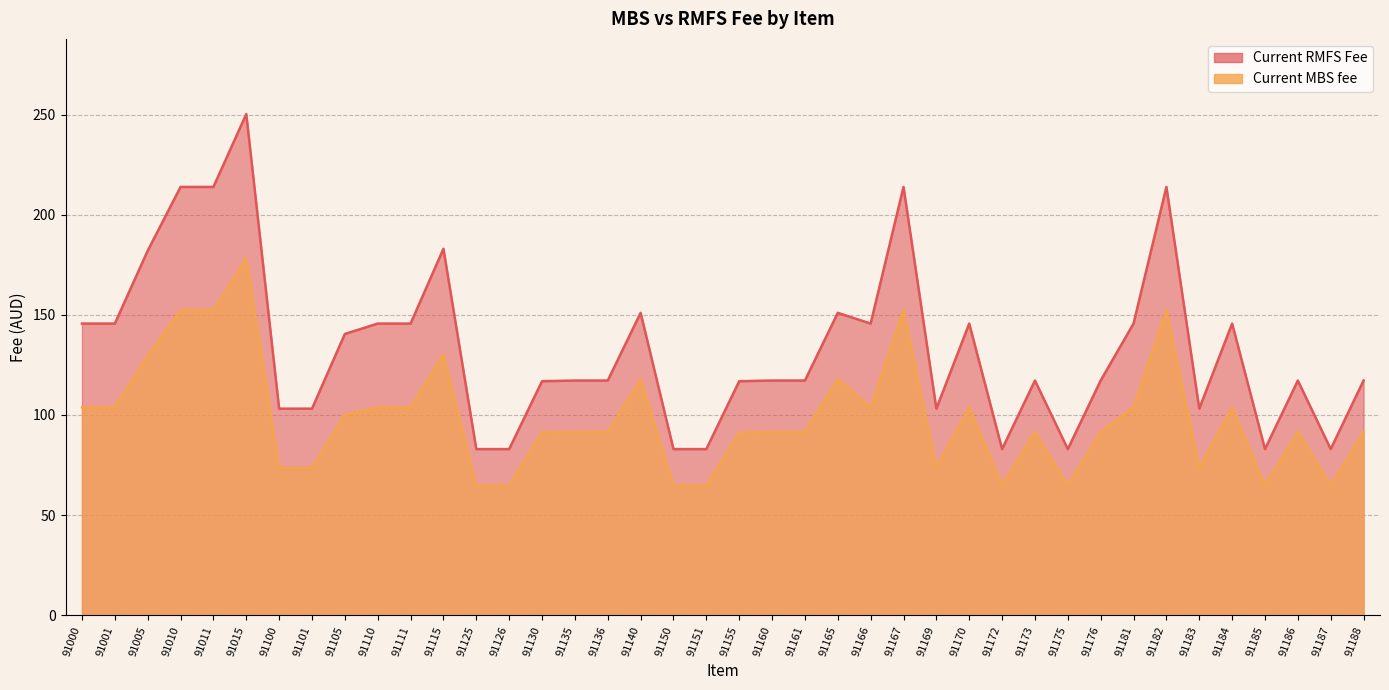

What is the sum of all Current MBS fee values?

3941.4